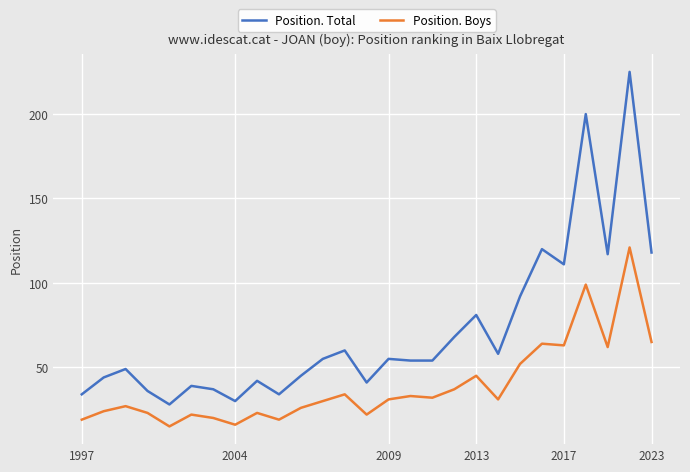

True or false: Position. Total and Position. Boys intersect in this chart.

False